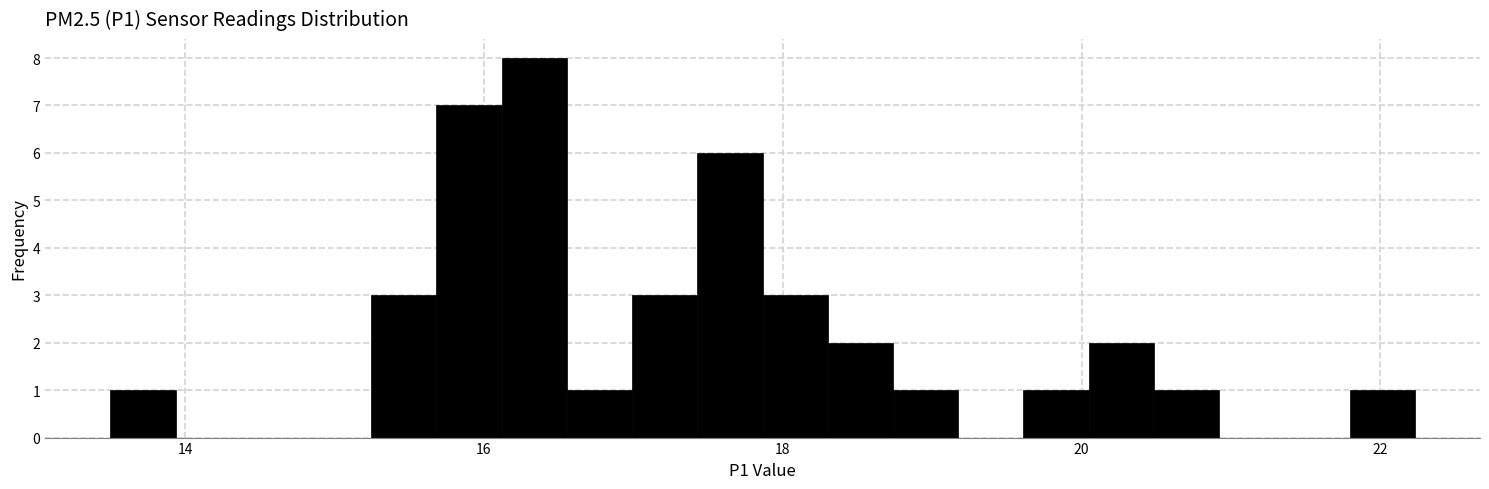

Around what value on the x-axis is the tallest bar? Give the approximate position of its centre, as read against the axis.

16.4